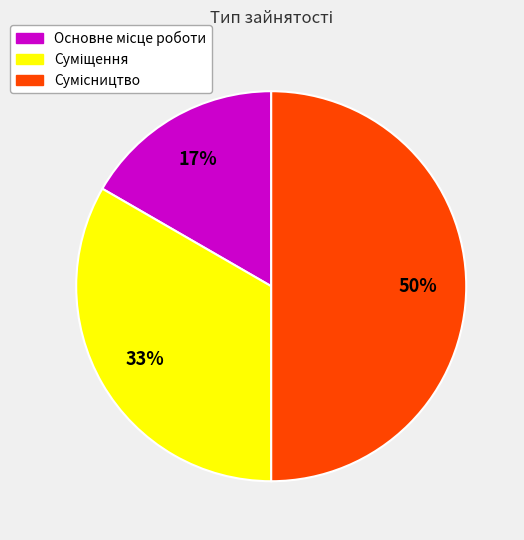

To the nearest percent, what is the difference between the largest and smallest slice percentages?

33%